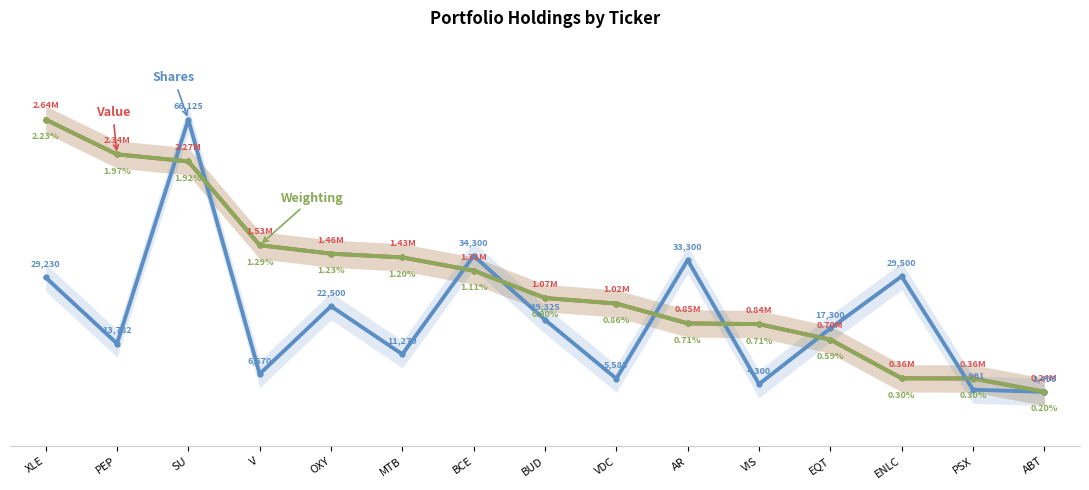

Reading left to right, extract all data points from this chart.

Value: XLE=100.0	PEP=87.2	SU=84.6	V=53.9	OXY=50.8	MTB=49.4	BCE=44.5	BUD=34.5	VDC=32.4	AR=25.2	VIS=24.9	EQT=19.2	ENLC=5.0	PSX=4.9	ABT=0.0
Shares or principal amount: XLE=42.0	PEP=17.7	SU=100.0	V=6.6	OXY=31.4	MTB=13.8	BCE=50.0	BUD=26.5	VDC=4.9	AR=48.4	VIS=2.8	EQT=23.3	ENLC=42.4	PSX=0.8	ABT=0.0
Weighting: XLE=100.0	PEP=87.2	SU=84.6	V=53.8	OXY=50.7	MTB=49.4	BCE=44.5	BUD=34.5	VDC=32.4	AR=25.1	VIS=24.9	EQT=19.2	ENLC=4.9	PSX=4.9	ABT=0.0